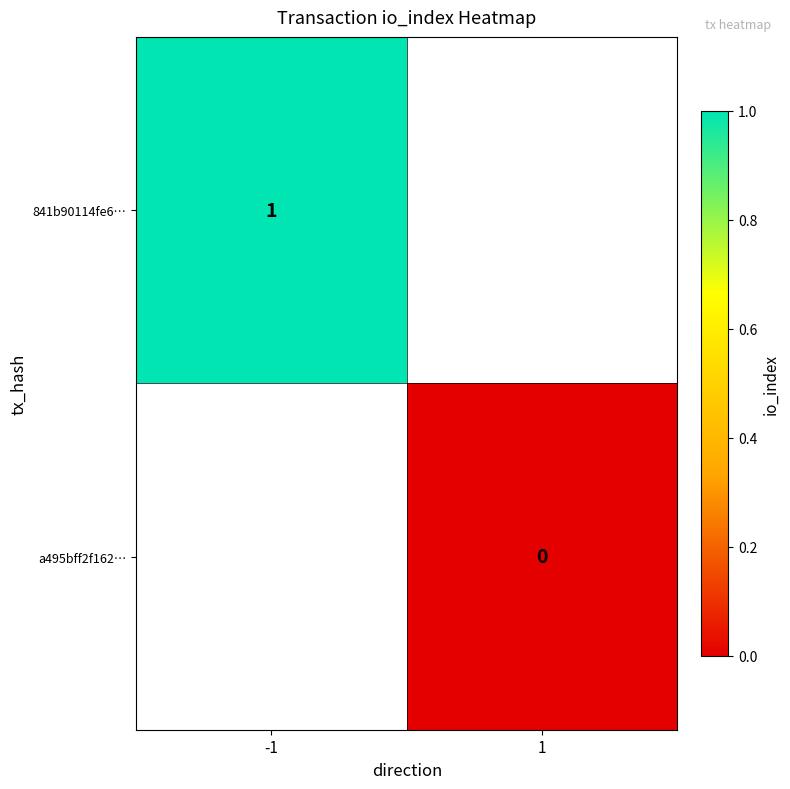

The 841b90114fe6… series shows 1 at -1. True or false?

True